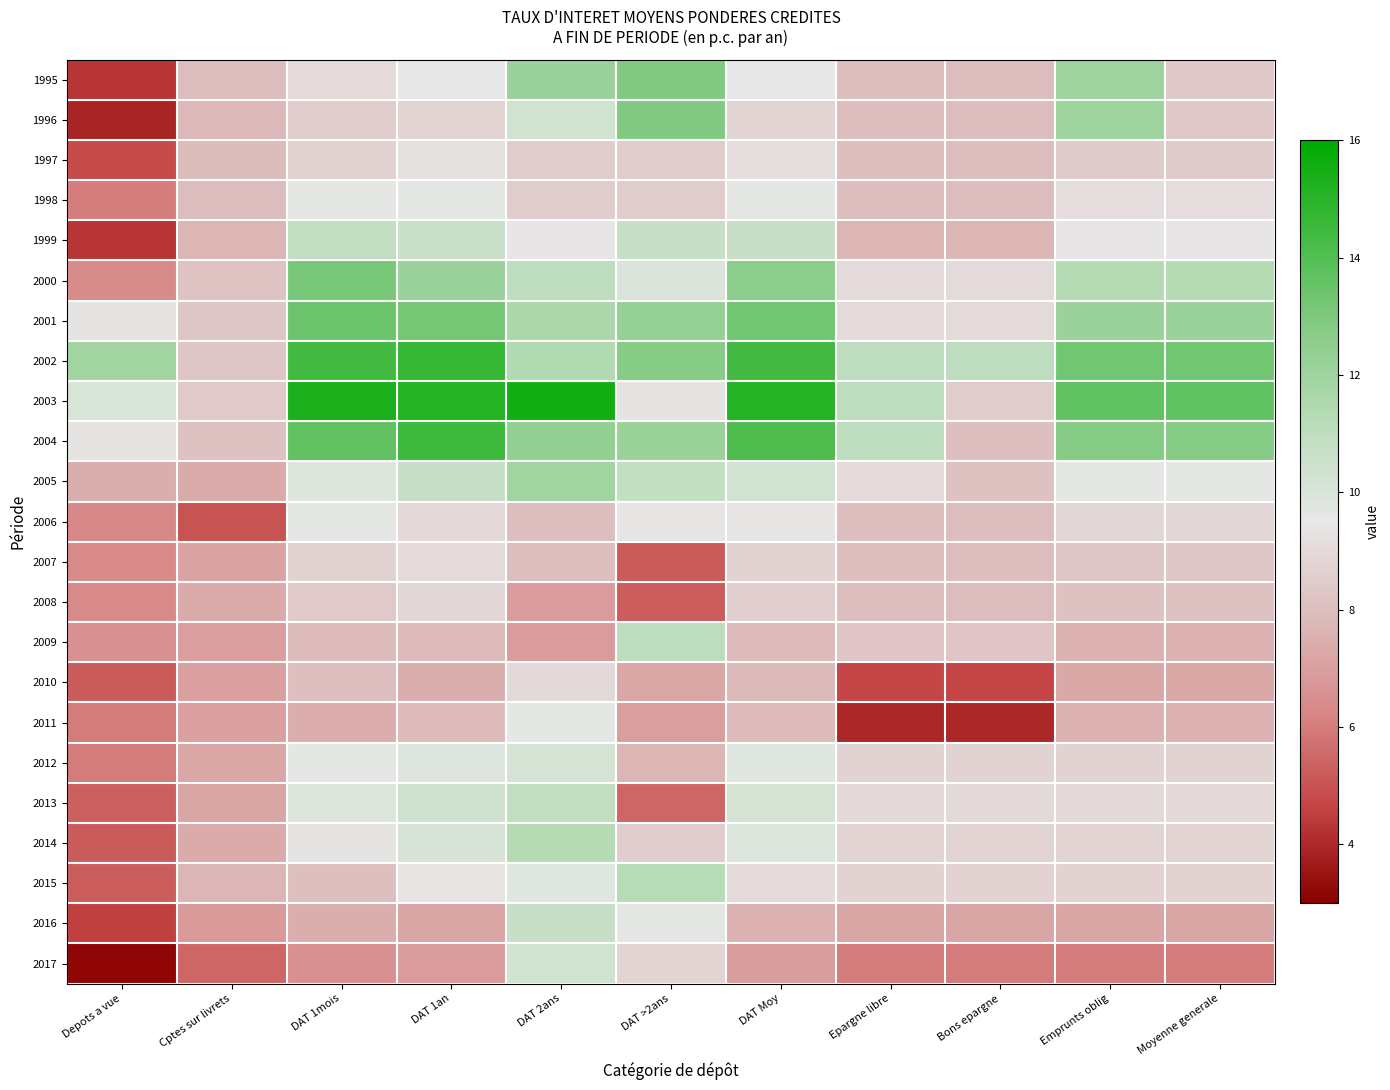

What is the difference between the highest and lowest values at Depots a vue?

8.7